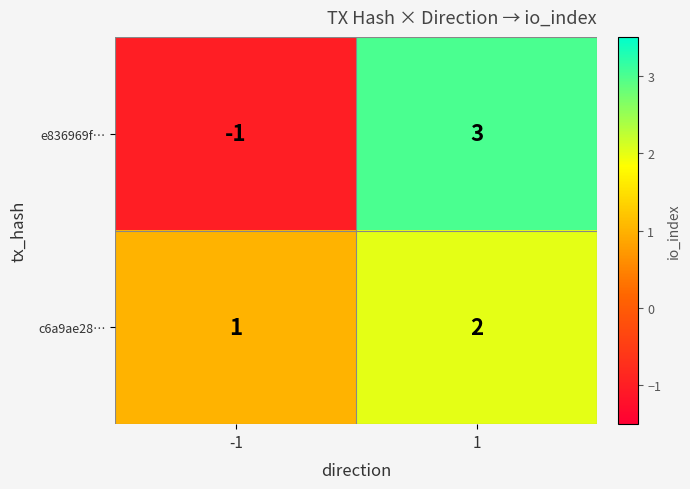

Which series has the largest range (max minus min)?

e836969f…